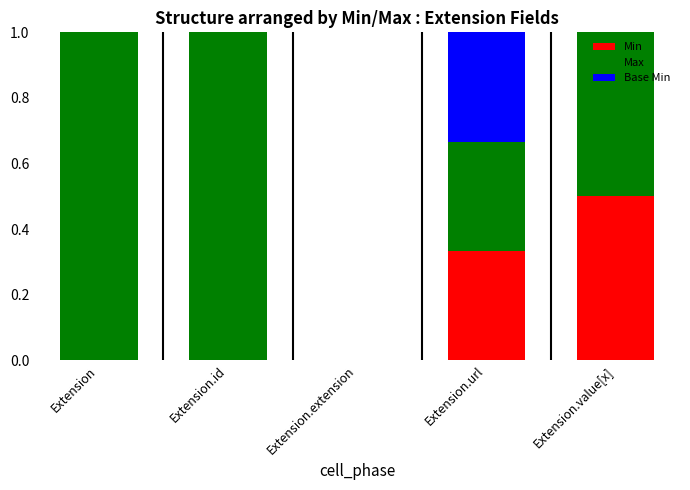

What is the sum of all Min values?

0.8